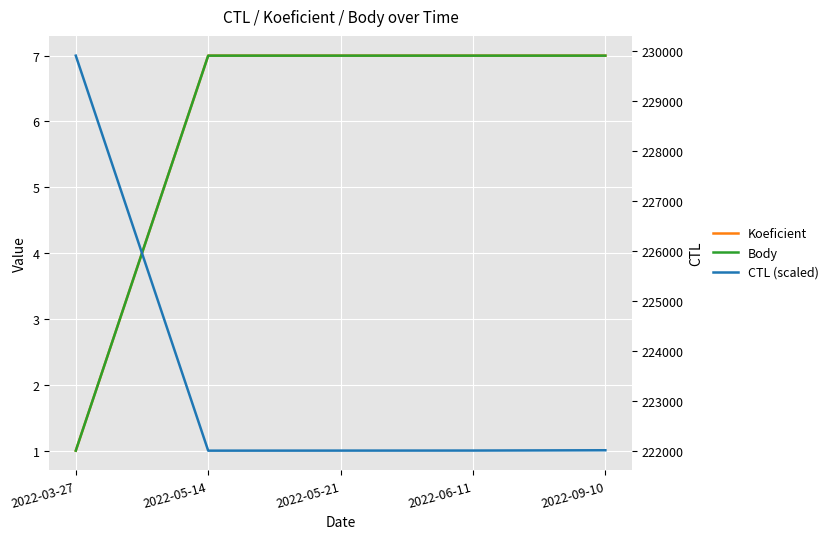

Is it true that Body equals 1 at 2022-03-27?

True